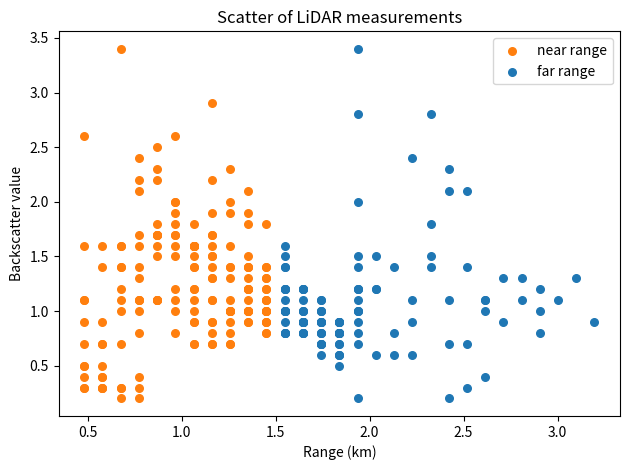

What are all the series names shown in the legend?

near range, far range